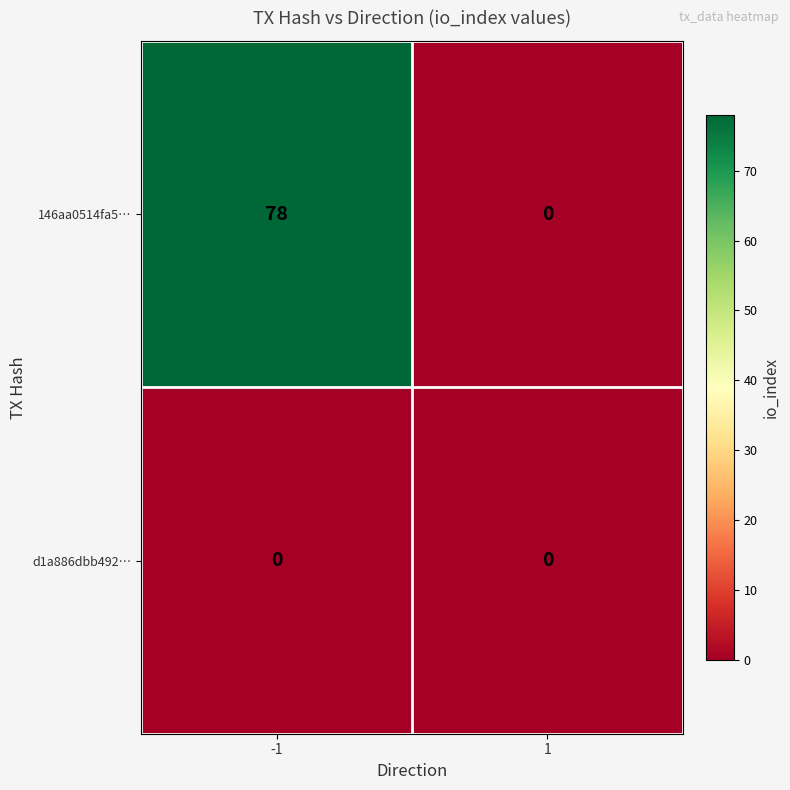

Is it true that 146aa0514fa5… equals 78 at -1?

True